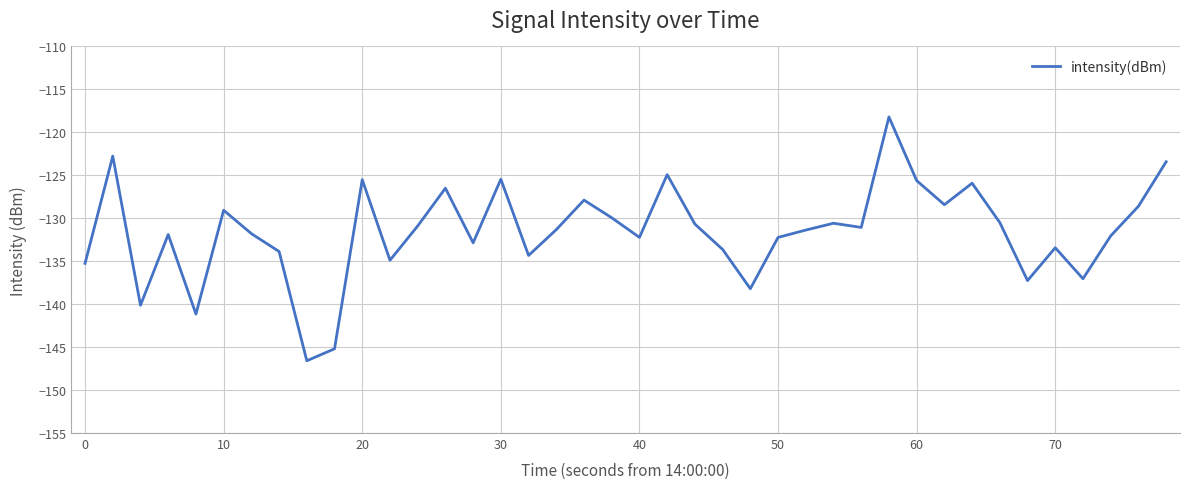

True or false: the data has more than 0 interior local peaks.

True